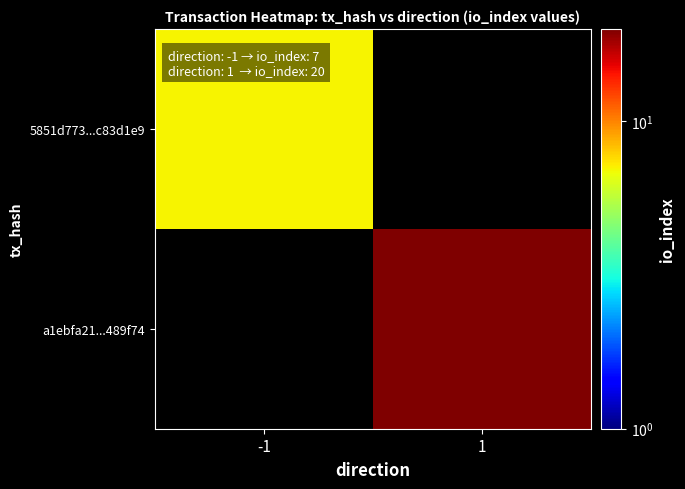

Rank the categories by a1ebfa21...489f74 value from lowest to highest.

-1, 1